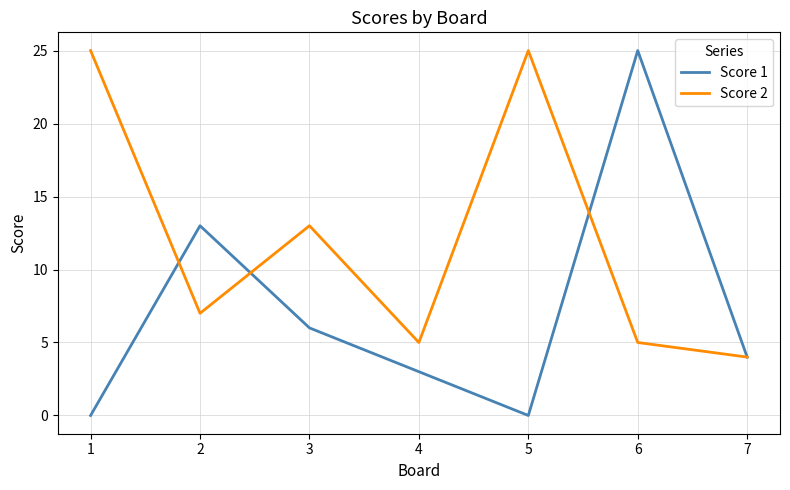

True or false: Score 2 has a value of 4 at 7.

True